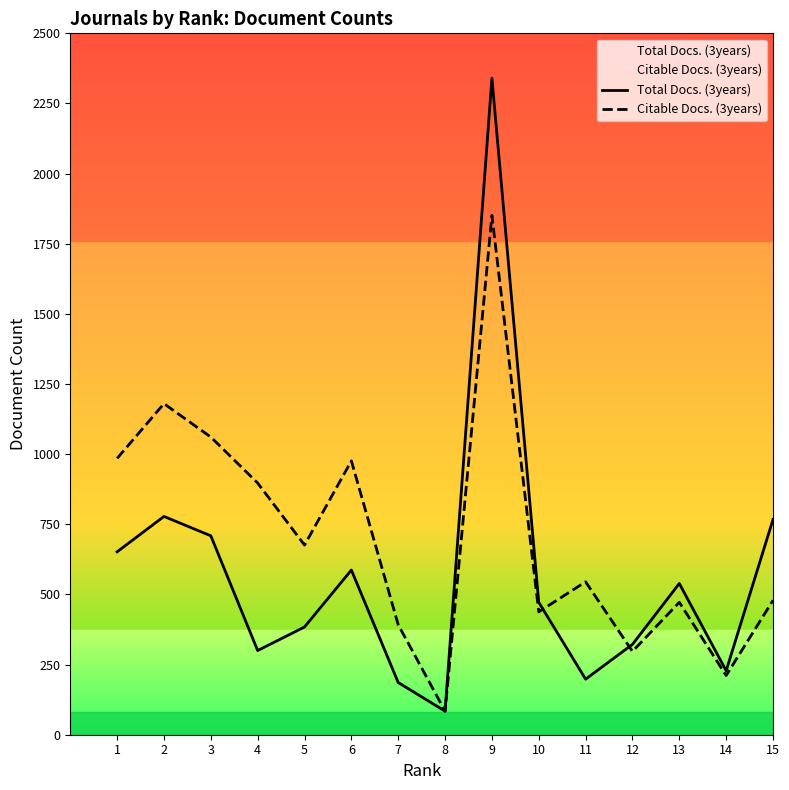

At how many categories does at least one series exceed 391?

12